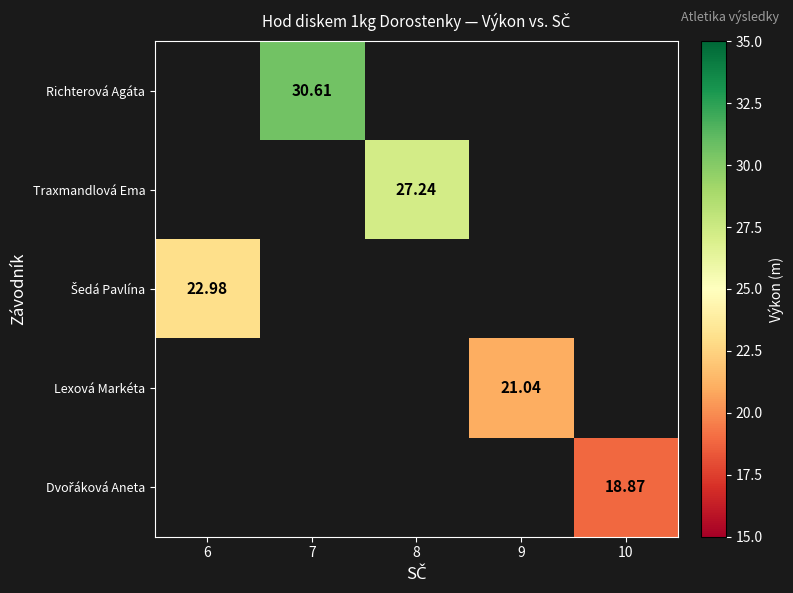

Which category has the lowest value across all series?

10